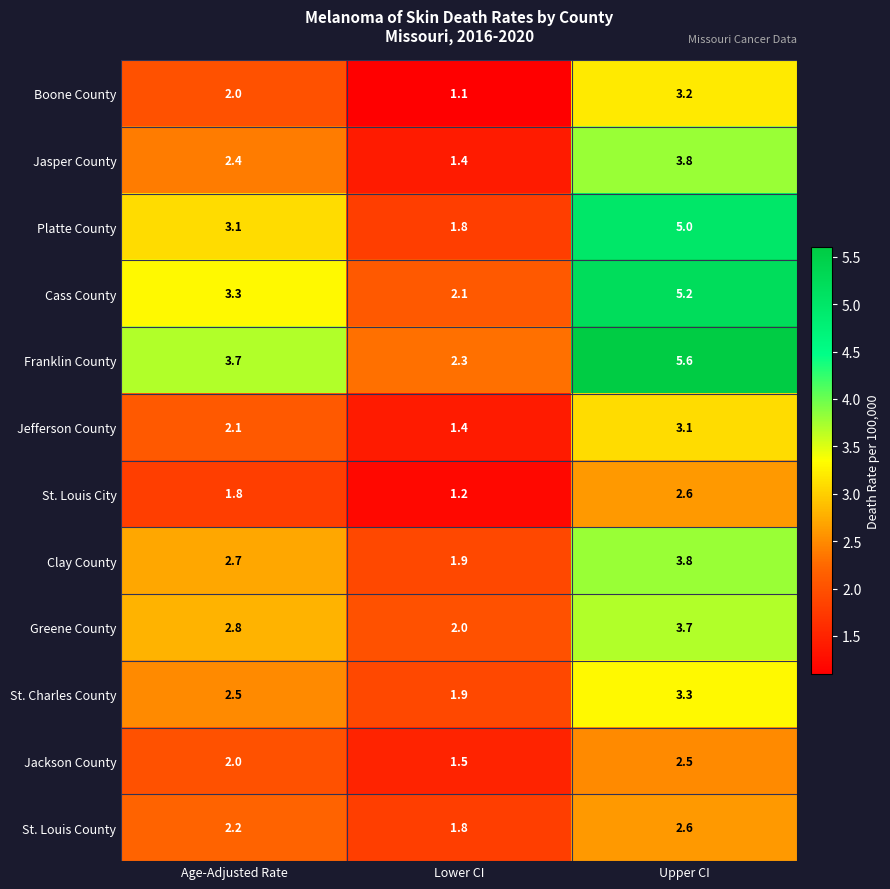

What is the spread (max minus min) of values at Age-Adjusted Rate?

1.9